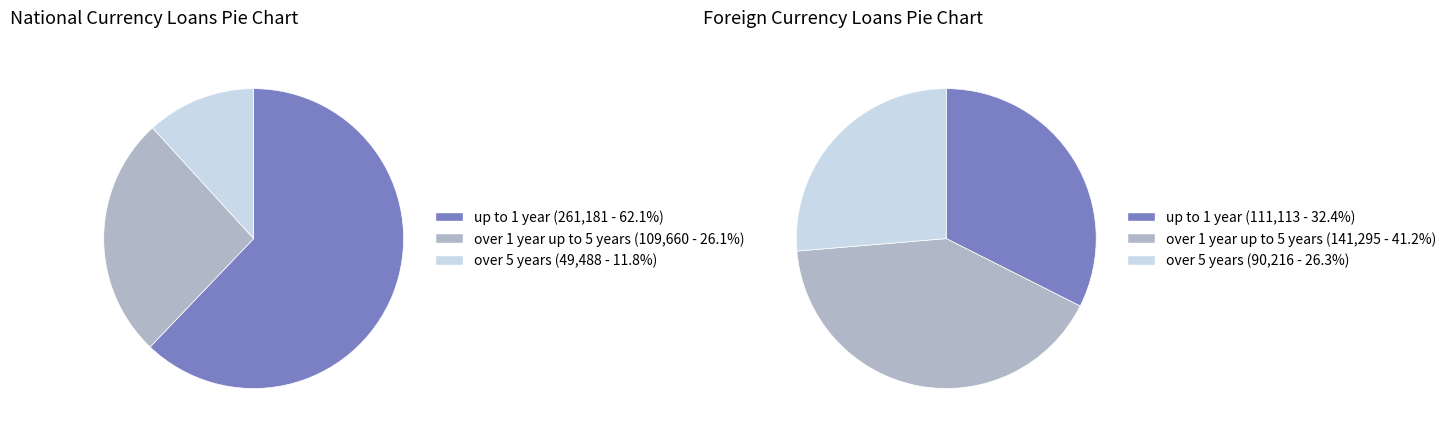

Is there a majority slice in this chart?

No